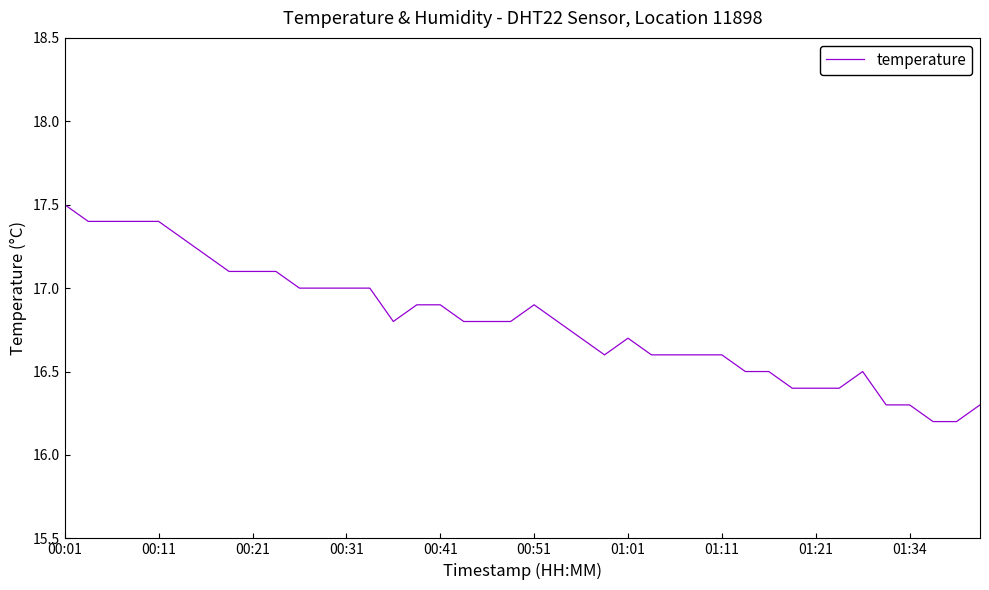

What is the smallest value displayed?

16.2